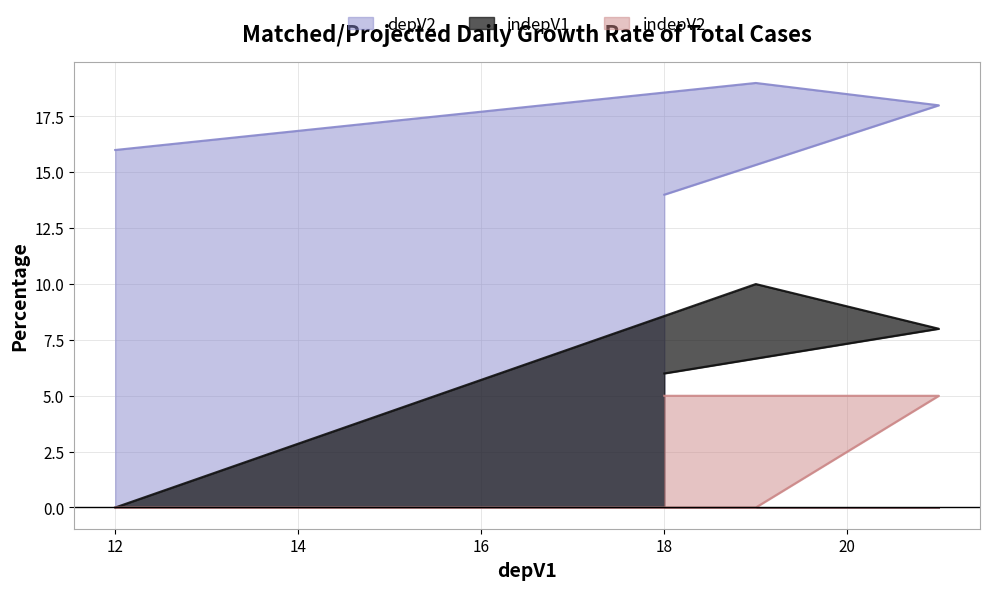

Between 19 and 18, which is larger?

19